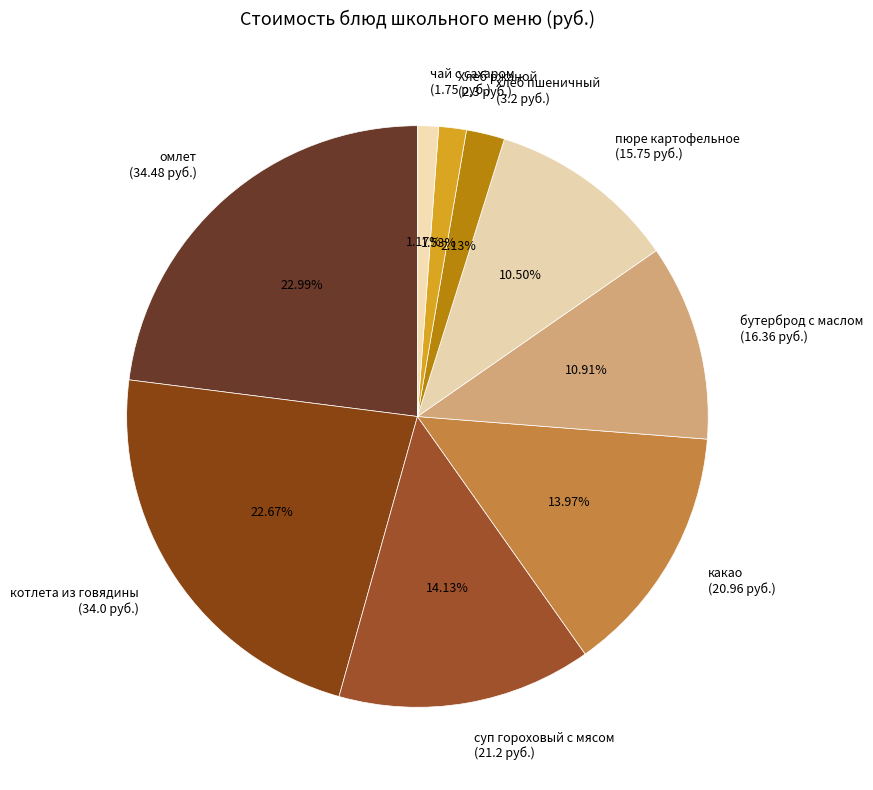

Between котлета из говядины (34.0 руб.) and пюре картофельное (15.75 руб.), which is larger?

котлета из говядины (34.0 руб.)